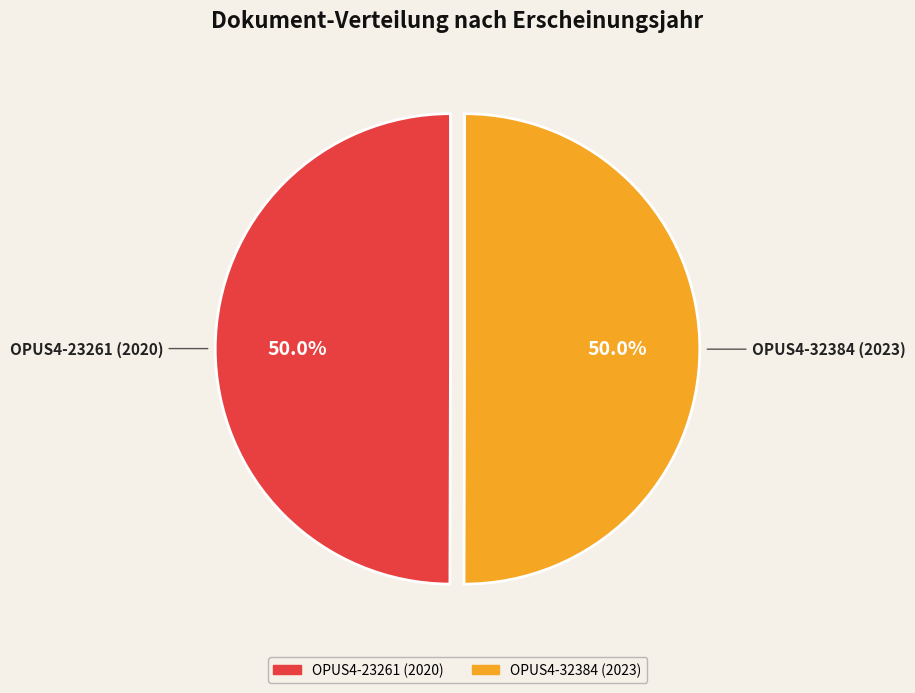

What is the ratio of the value at OPUS4-32384 (2023) to the value at OPUS4-23261 (2020)?

1.0